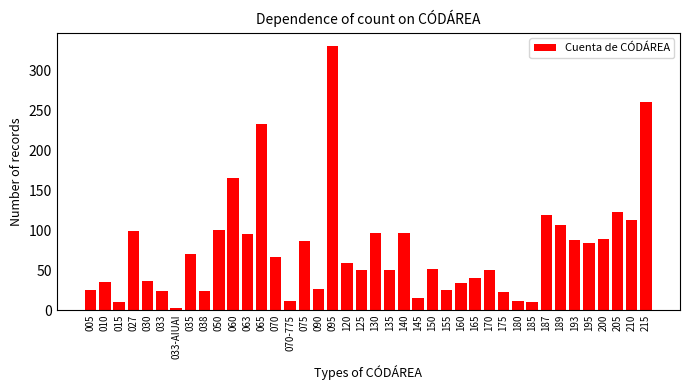

What is the greatest value displayed?

331